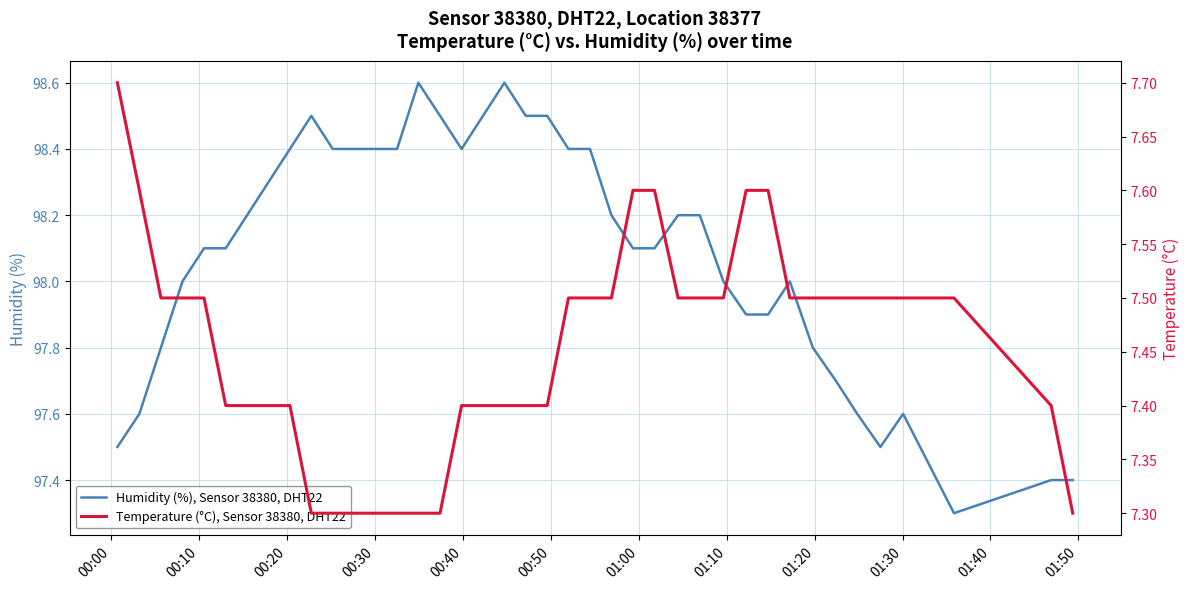

Count the number of data series in this chart.

2